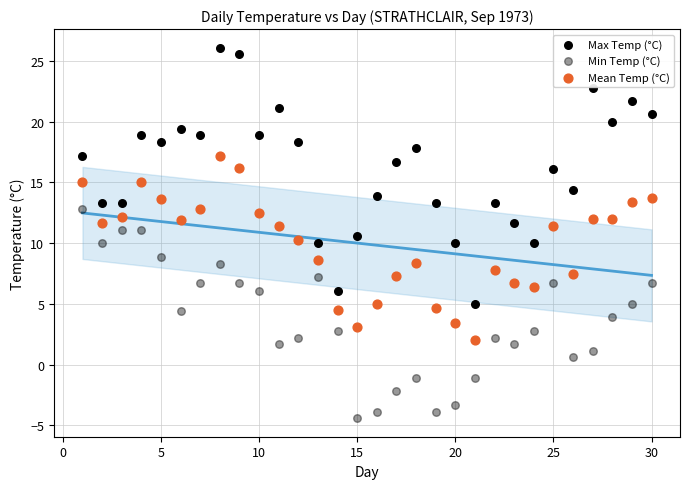

Count the number of points in this scatter plot.

90